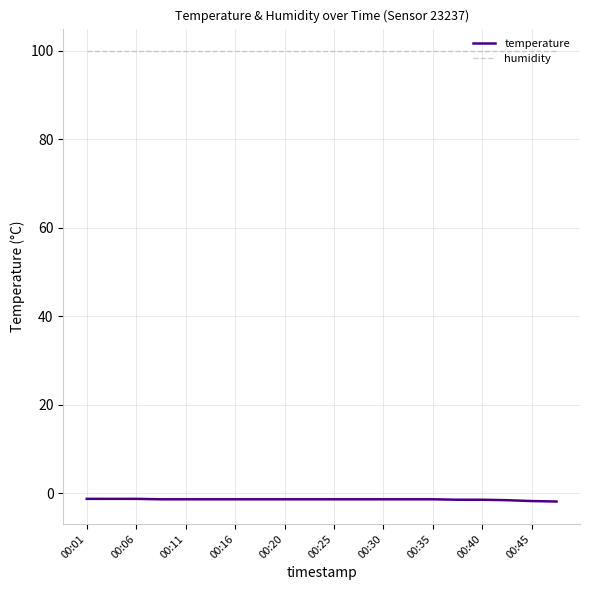

Which series has the largest range (max minus min)?

temperature